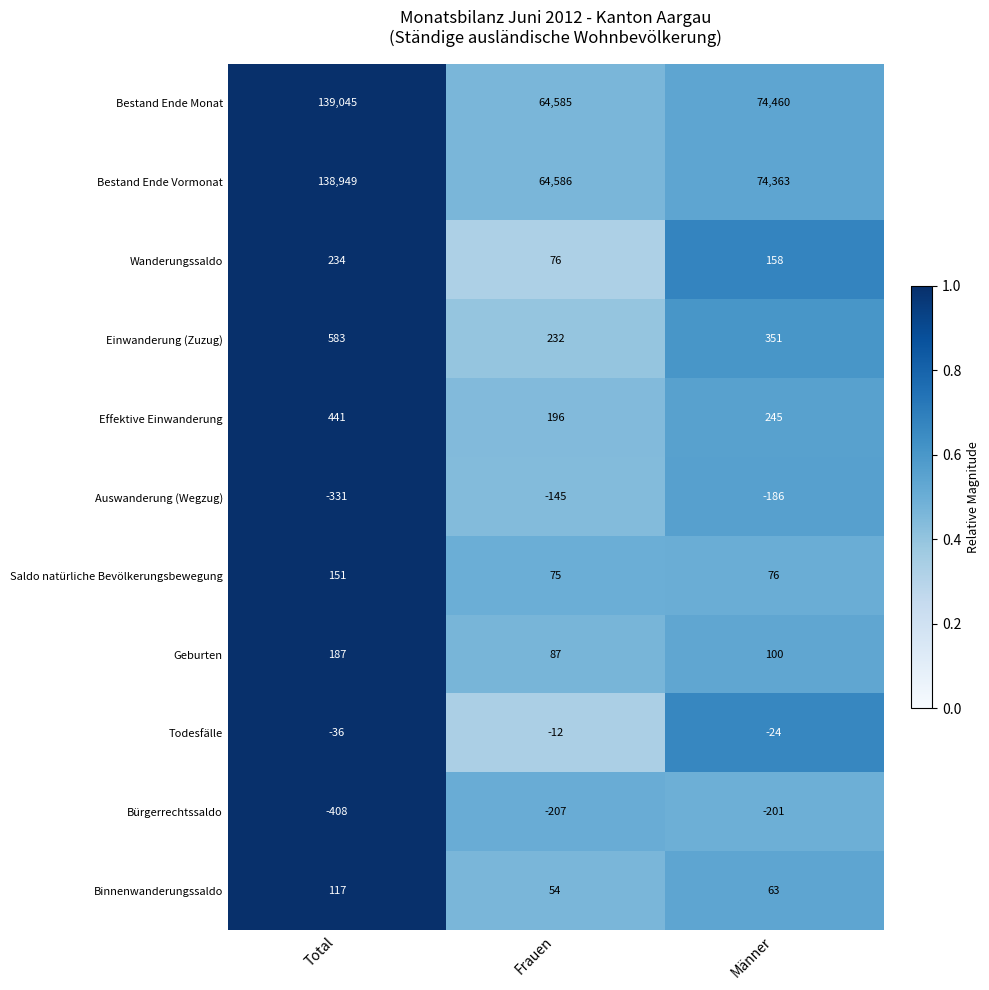

Which category has the lowest value in the Bürgerrechtssaldo series?

Total